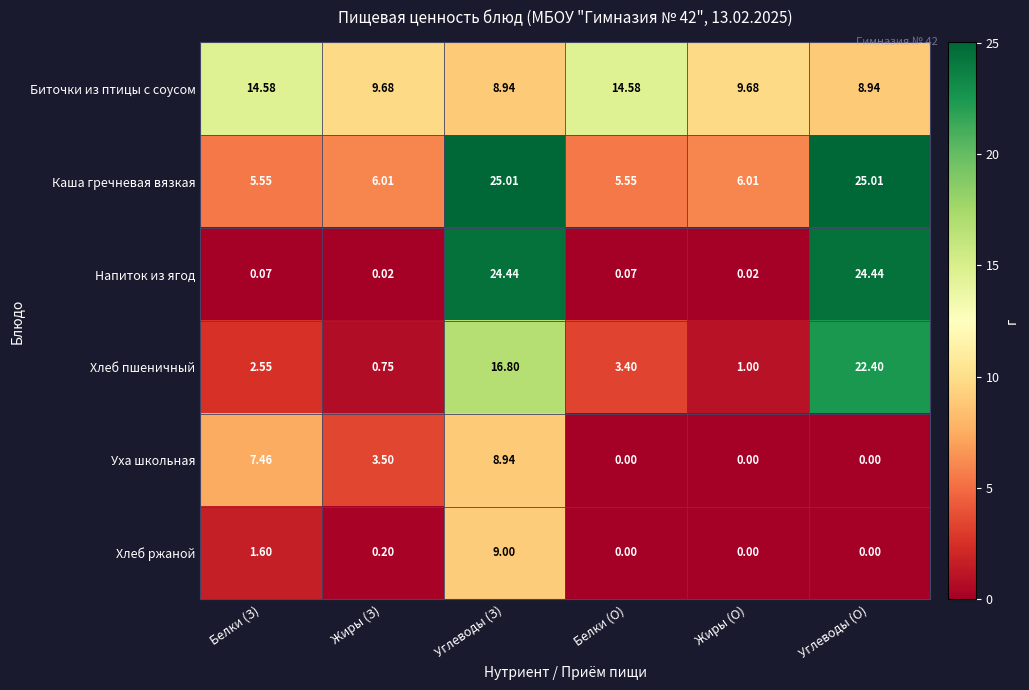

At which label does Уха школьная first exceed 3?

Белки (З)